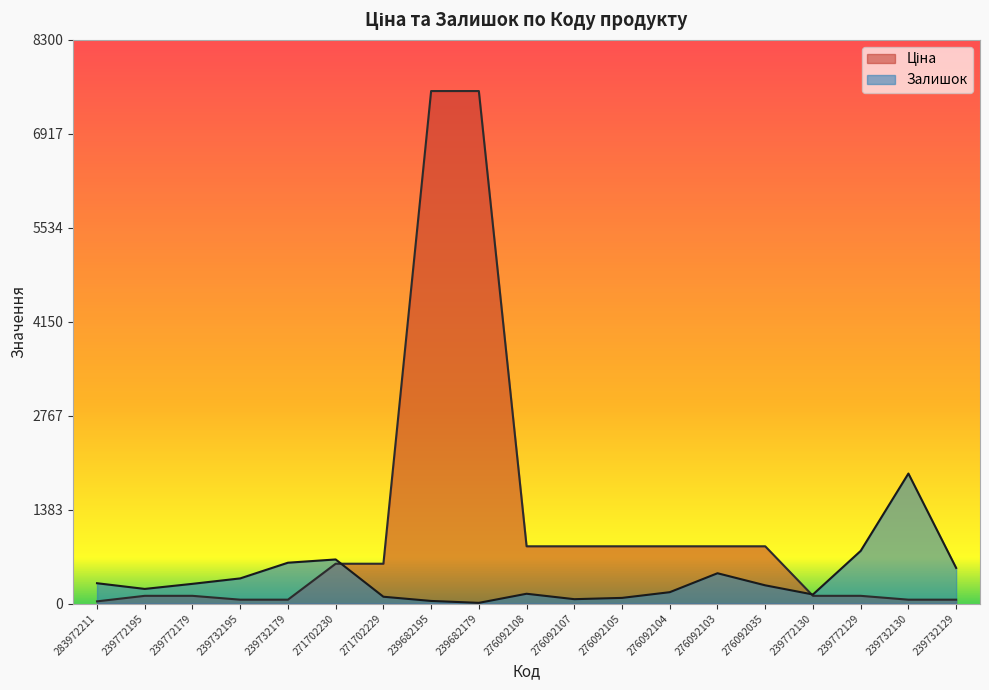

What is the difference between the highest and lowest values at 276092104?

675.8